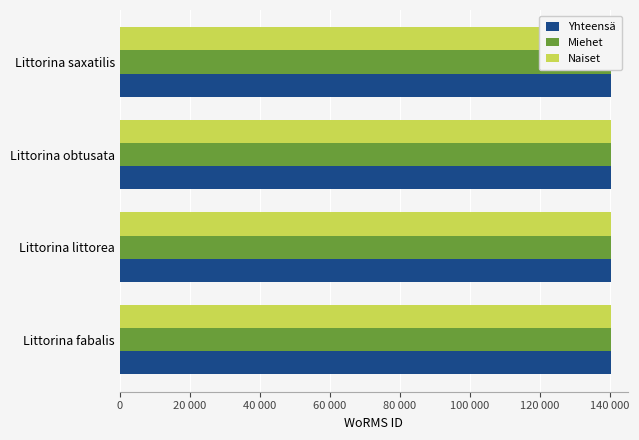

The Naiset series shows 85761 at Littorina obtusata. True or false?

False